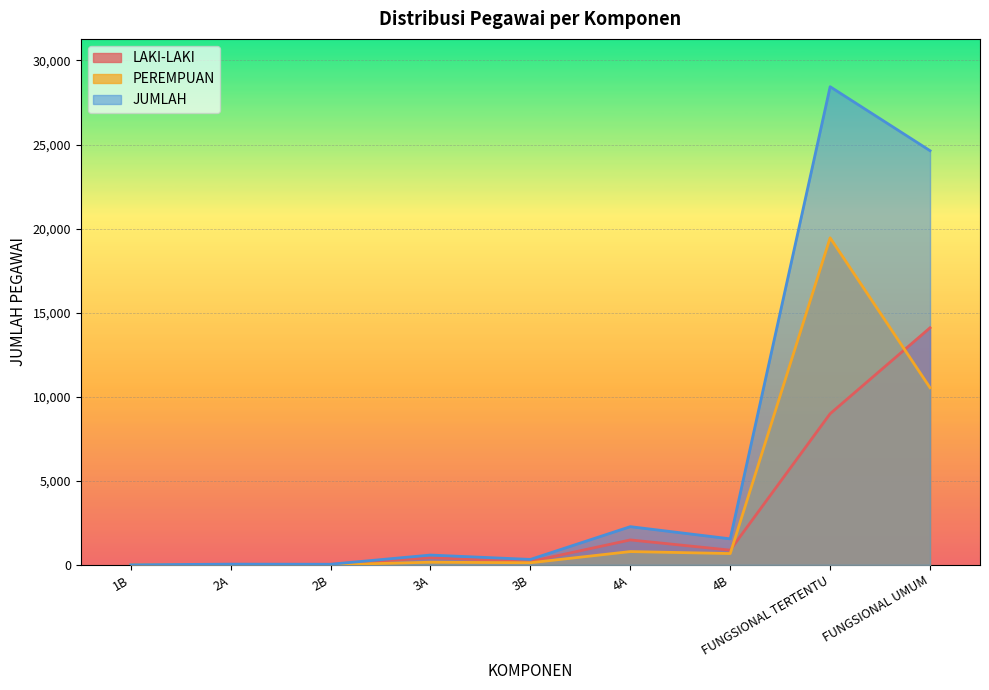

Reading left to right, extract all data points from this chart.

LAKI-LAKI: 1	30	29	426	198	1482	875	8988	14100
PEREMPUAN: 0	12	6	156	124	789	671	19451	10533
JUMLAH: 1	42	35	582	322	2271	1546	28439	24633